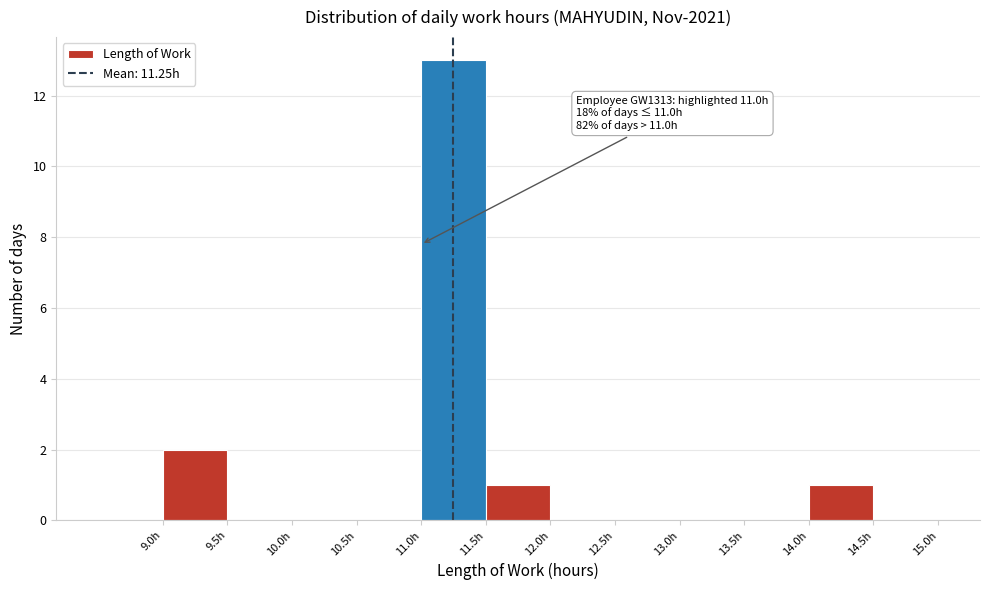

Which range on the x-axis has the tallest bar?

11.0 to 11.5